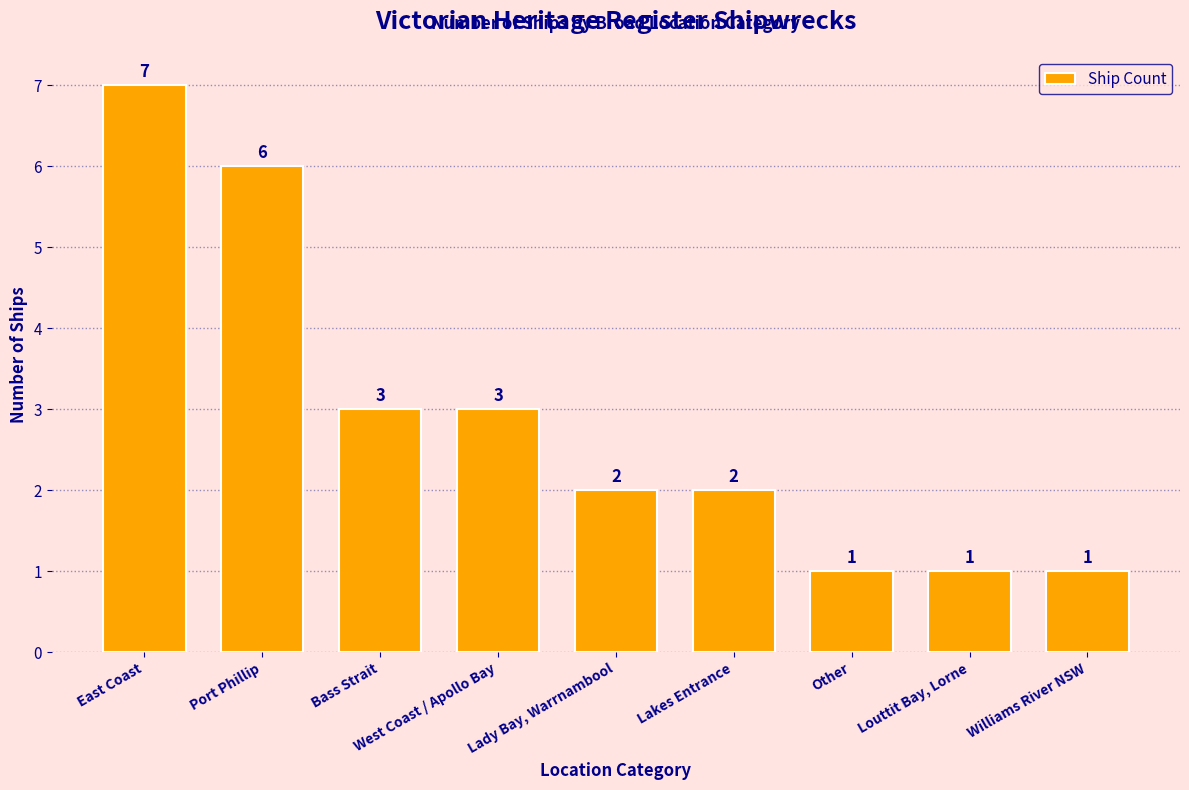

What is the label of the 8th bar from the right?

Port Phillip